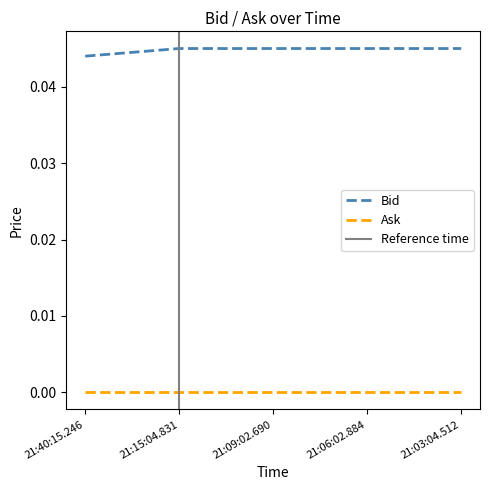

Rank the categories by value from lowest to highest.

21:40:15.246, 21:15:04.831, 21:09:02.690, 21:06:02.884, 21:03:04.512